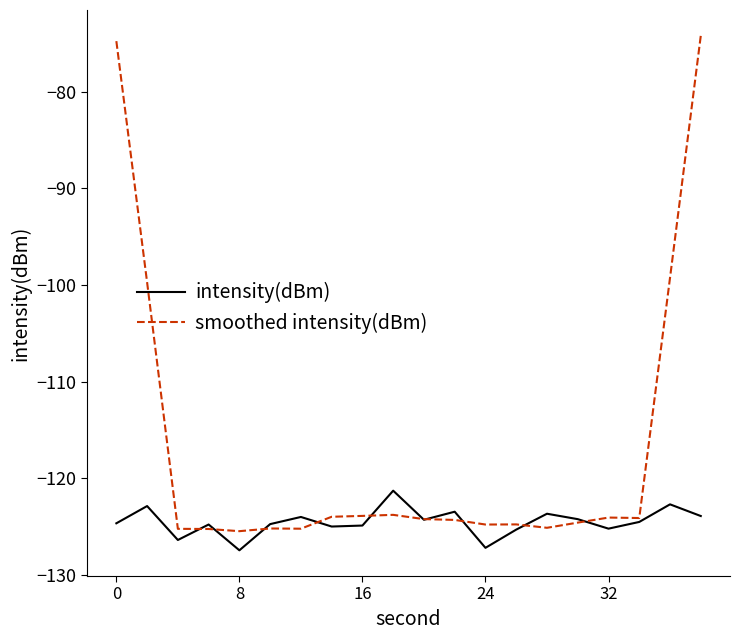

Does the chart have visible grid lines?

No